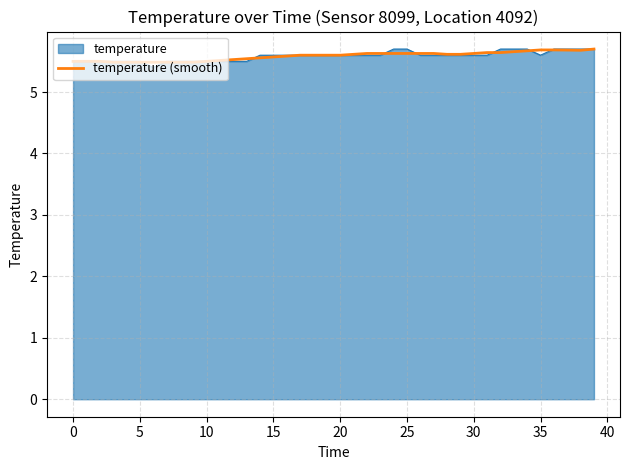

What is the maximum value shown in the chart?

5.7